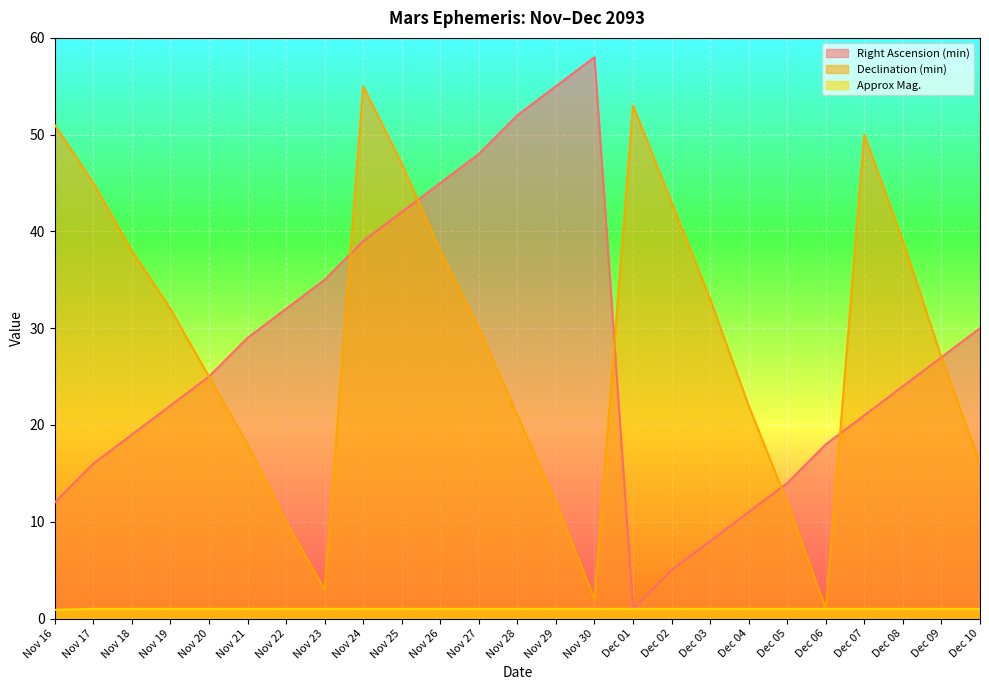

At Nov 23, list the series in order from smallest to largest.

Approx Mag., Declination (min), Right Ascension (min)